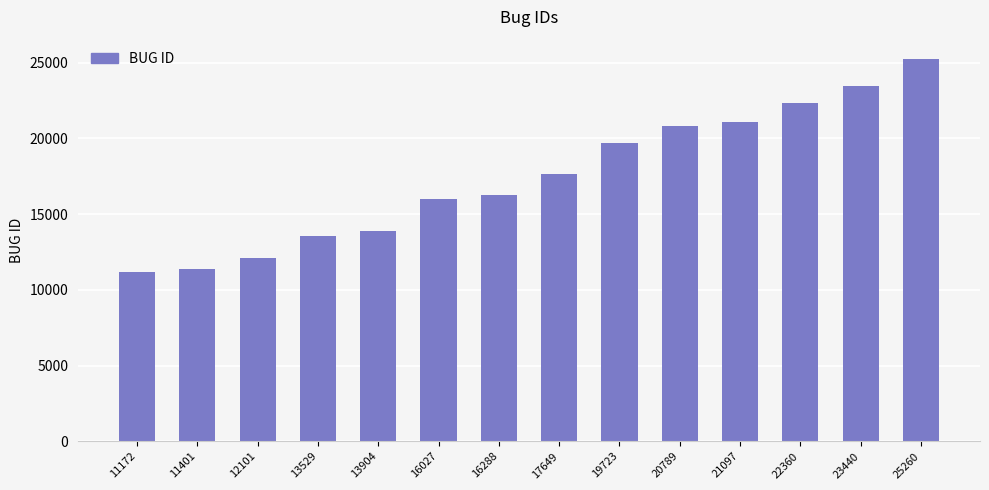

Where is the data nearest to the value 18216?

17649